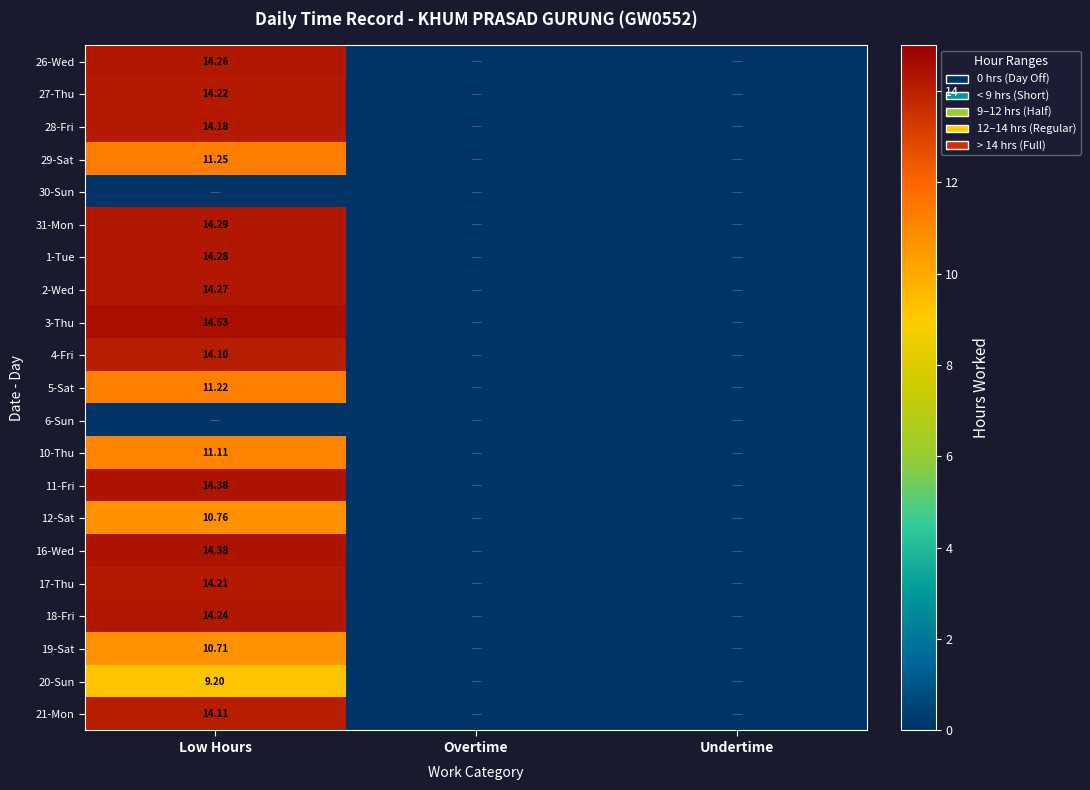

Which series has the largest total across all categories?

3-Thu